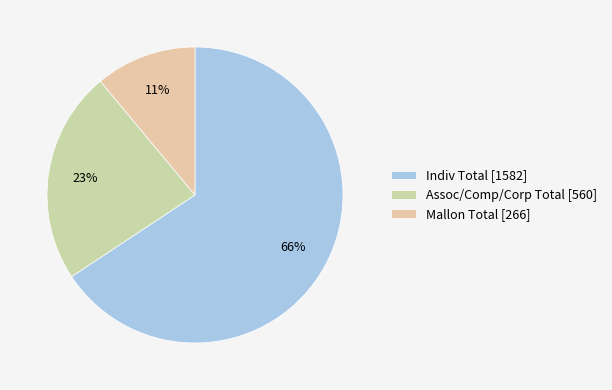

True or false: Assoc/Comp/Corp Total accounts for 23% of the total.

True